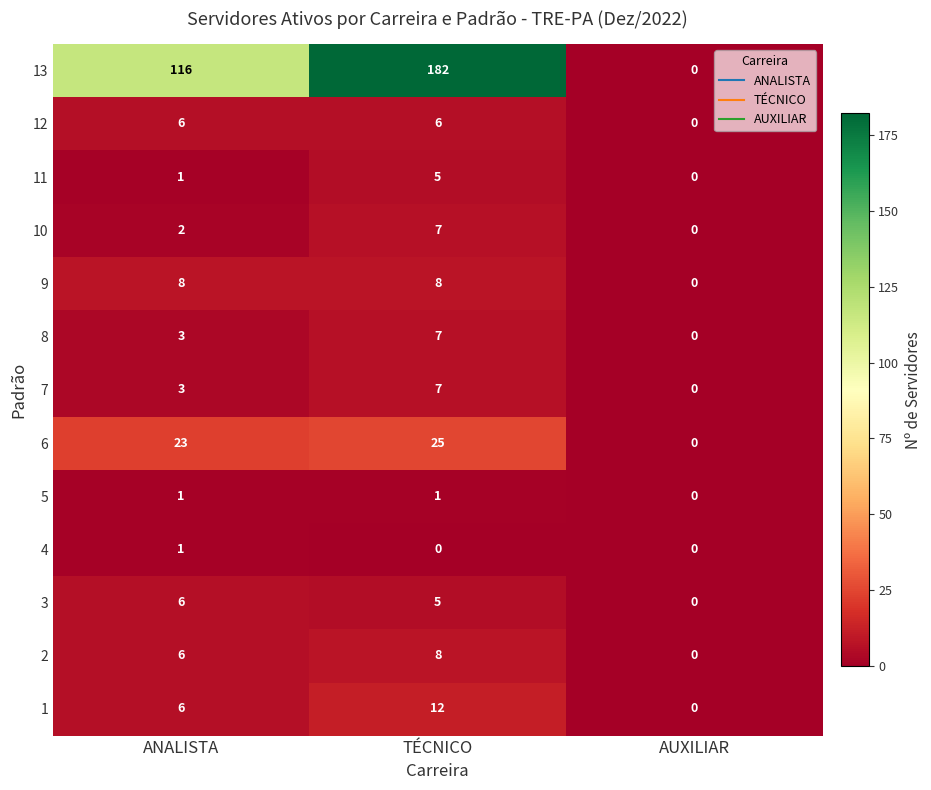

True or false: 8 has a value of -3 at AUXILIAR.

False